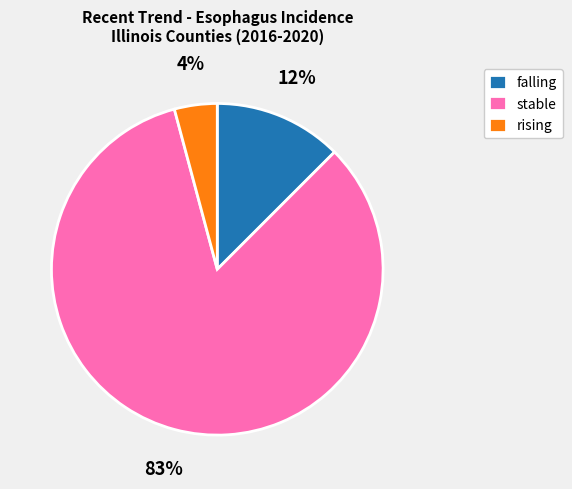

Is the sum of rising and falling greater than half?

No